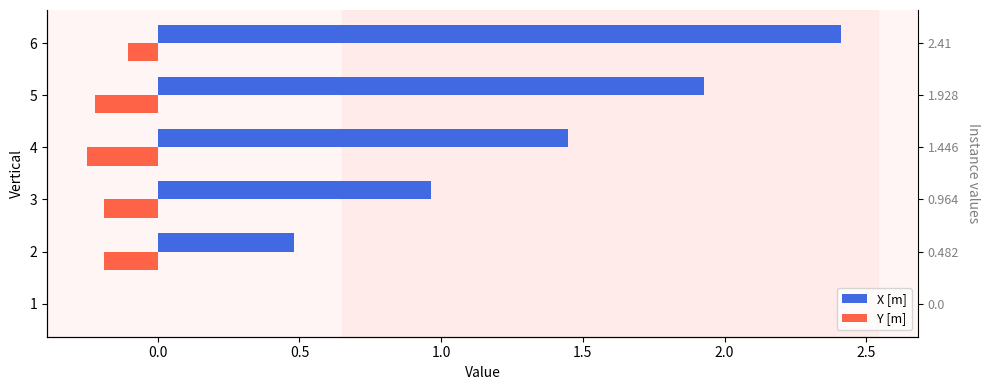

What is the value of the Y [m] bar at the 5th from the left?

-0.2